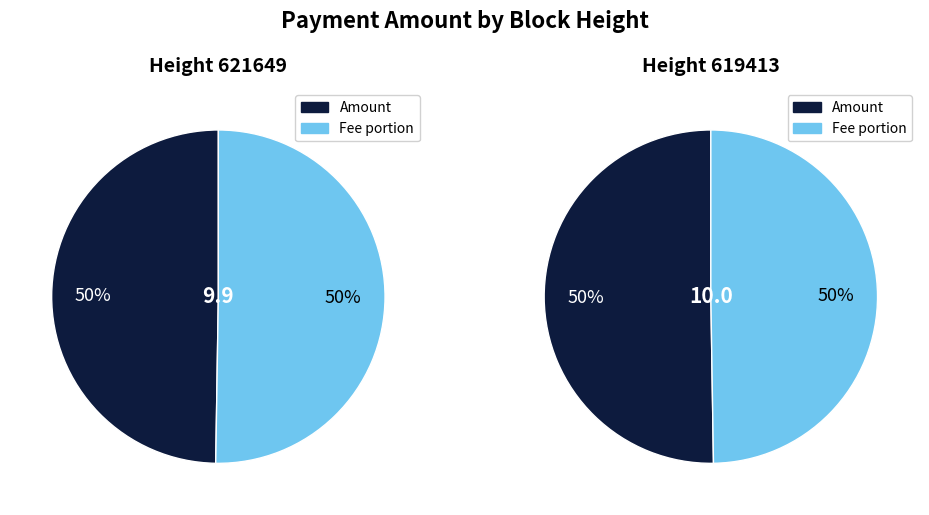

Is it true that 619413 is 50% of the pie?

True